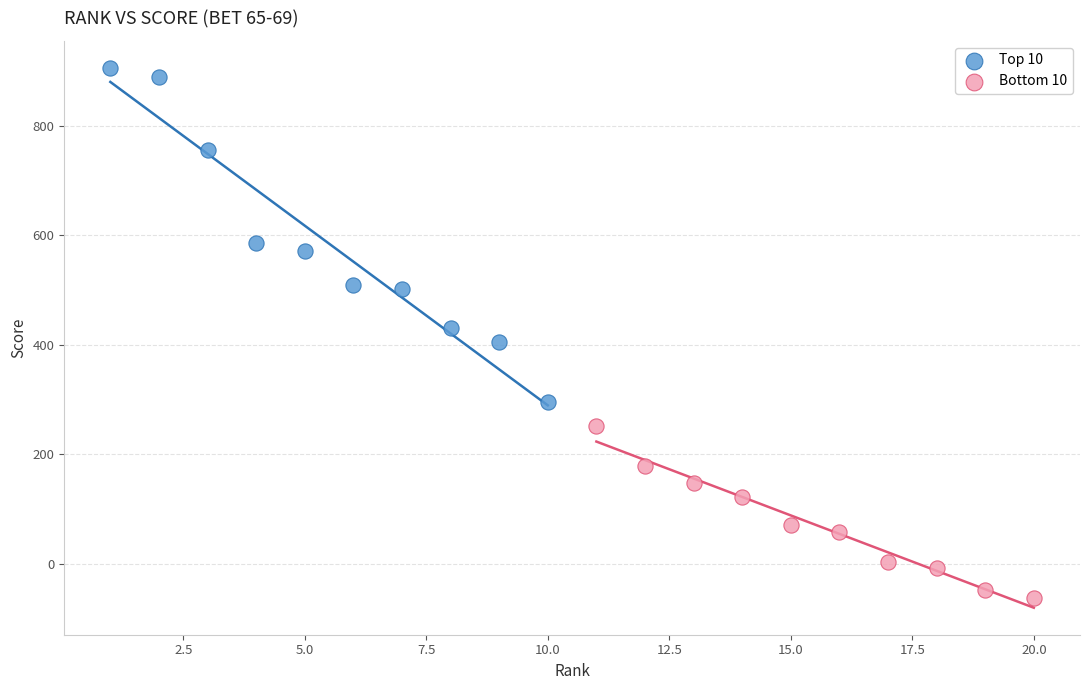

Which series has the widest spread of Y values?

Top 10